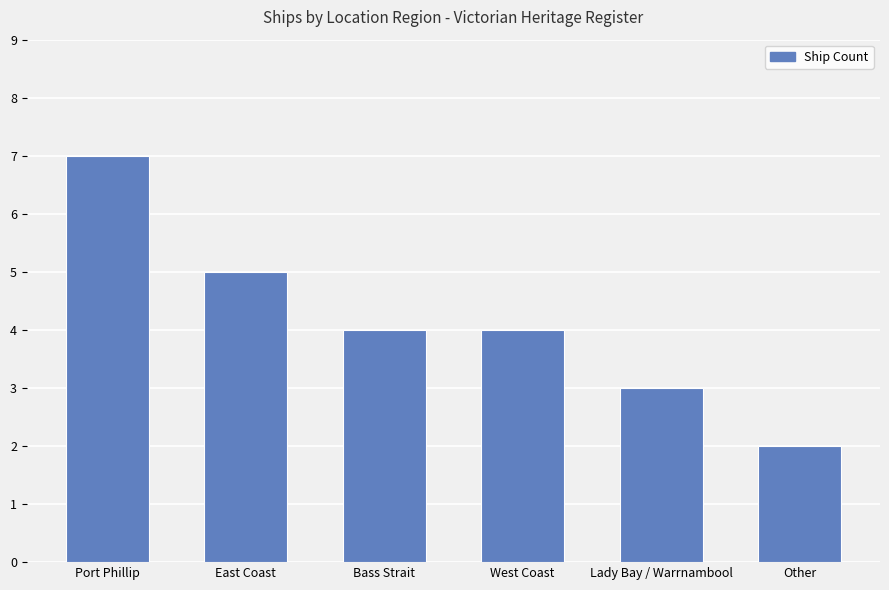

What is the label of the 5th bar from the right?

East Coast